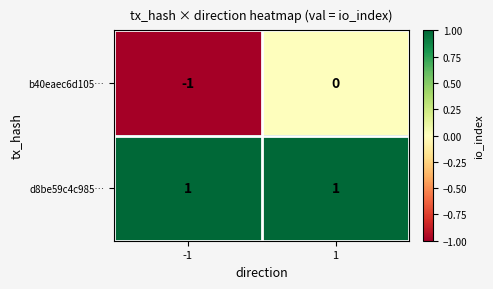

The b40eaec6d105… series shows 0 at 1. True or false?

True